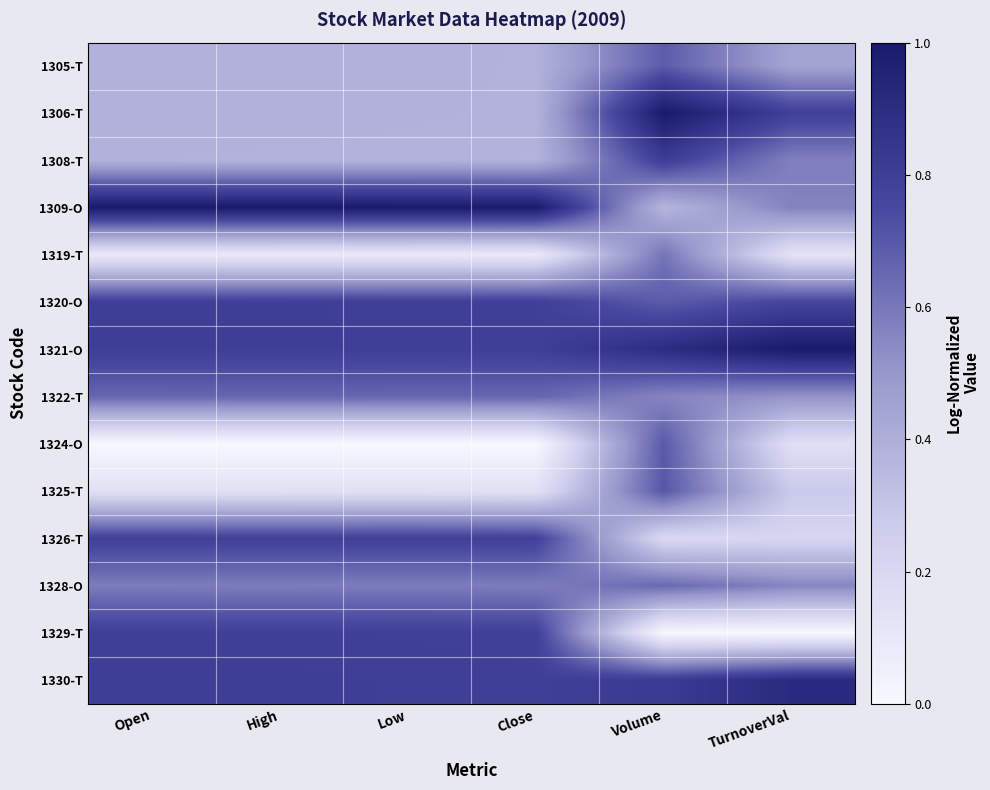

What is the difference between the highest and lowest values at High?

1.0